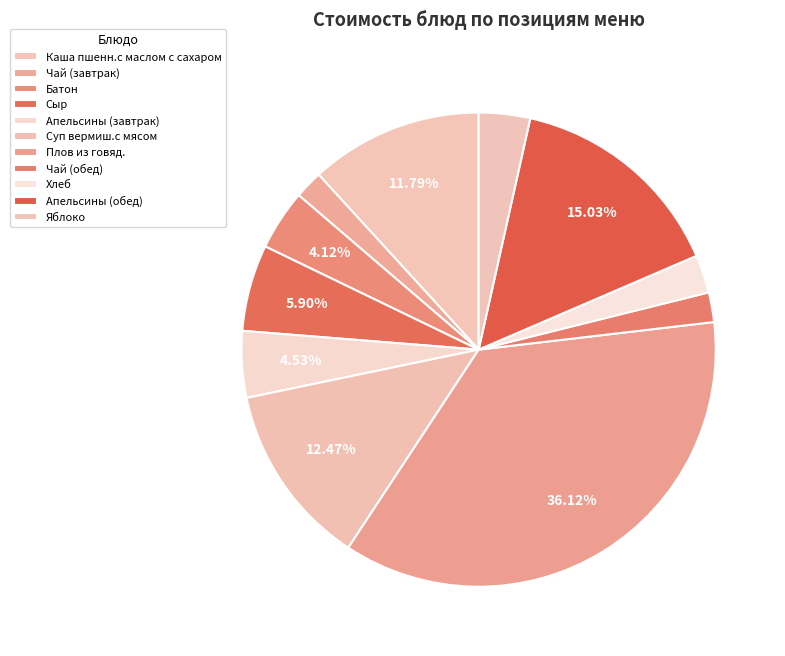

What percentage is the Суп вермиш.с мясом slice, to the nearest percent?

12%